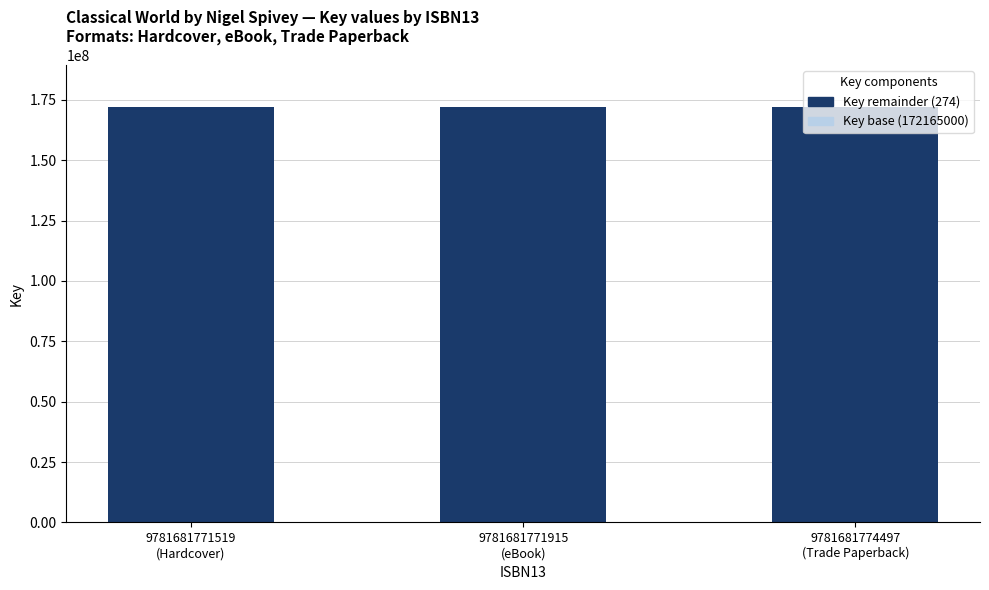

What position from the right is 9781681774497
(Trade Paperback)?

1